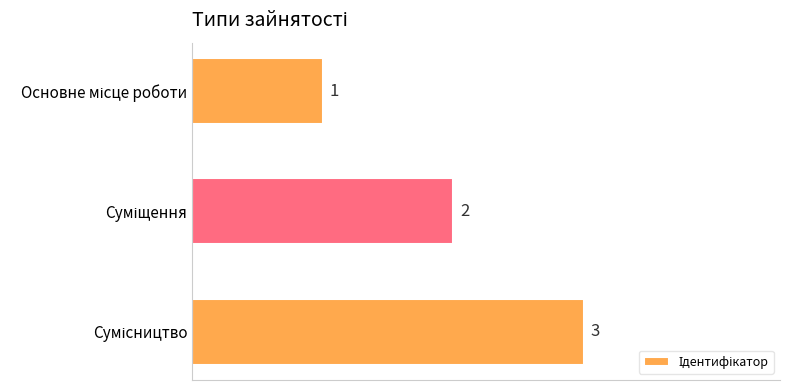

What is the value of the 2nd bar from the top?

2